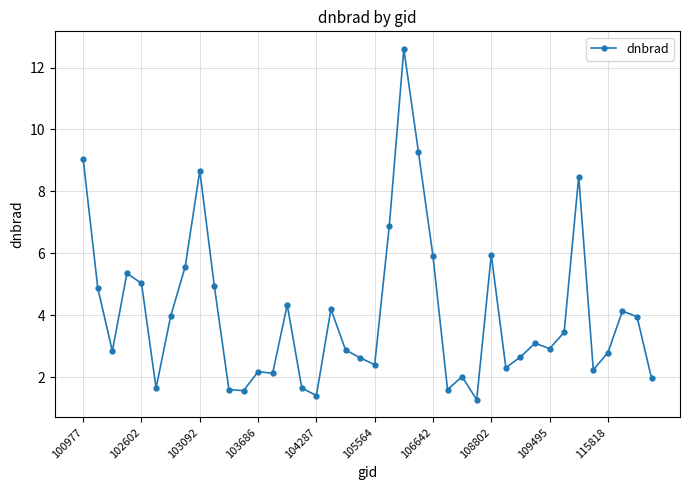

What is the smallest value displayed?

1.3